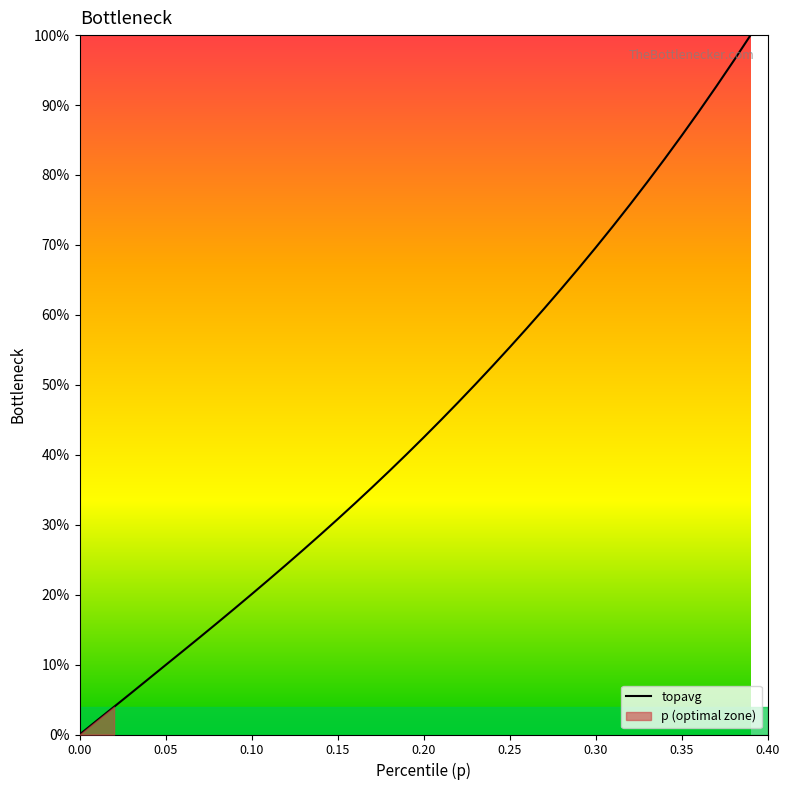

What is the sum of all values?

1773.6